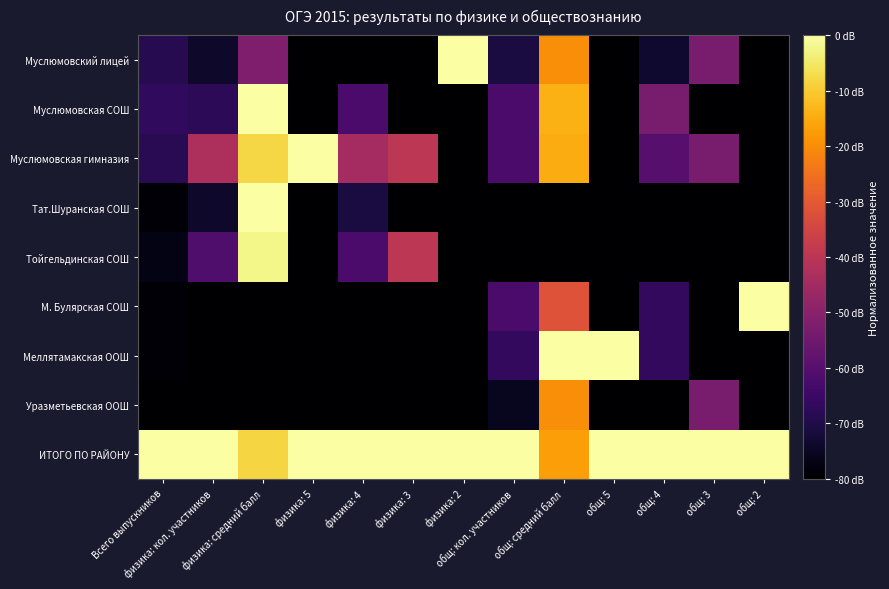

Which series has the largest total across all categories?

ИТОГО ПО РАЙОНУ